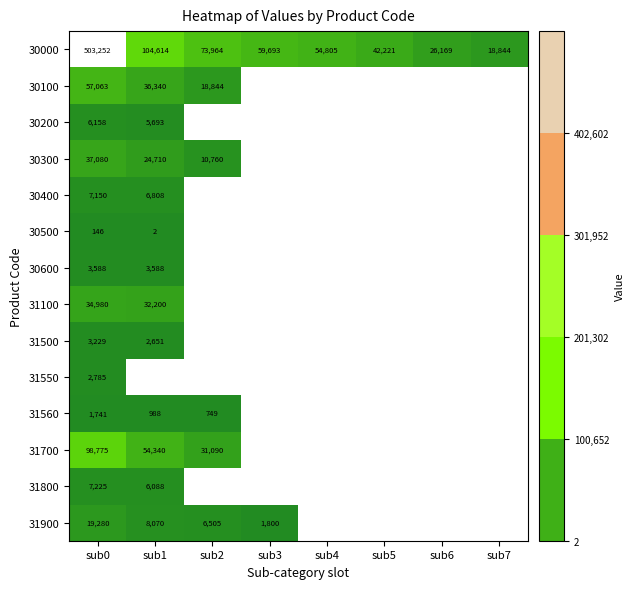

What is the approximate value of 30000 at sub2, to the nearest 10?

73960